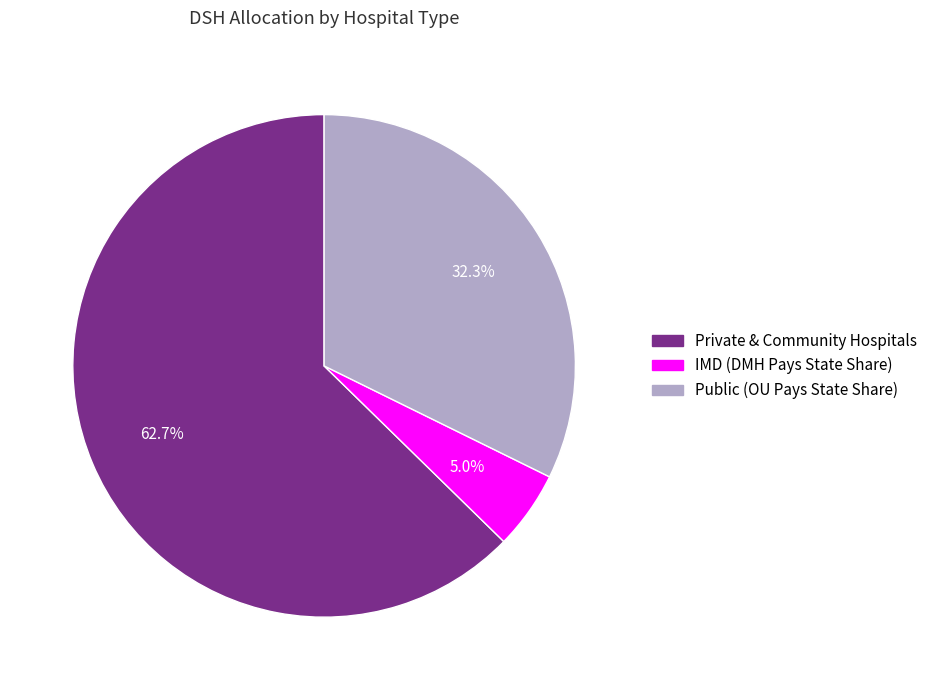

To the nearest percent, what is the difference between the largest and smallest slice percentages?

58%